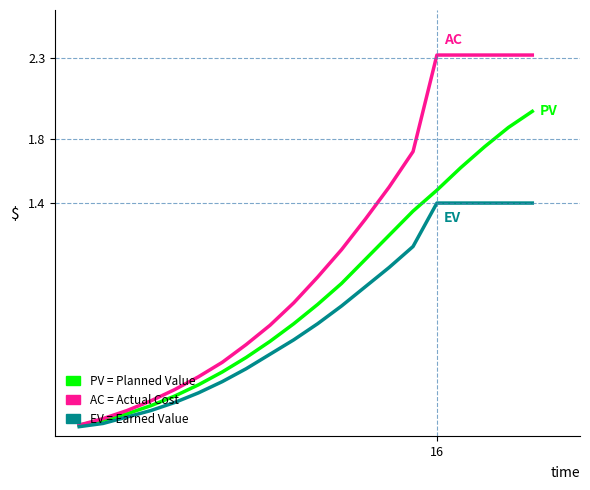

What is the maximum value shown in the chart?

2.3